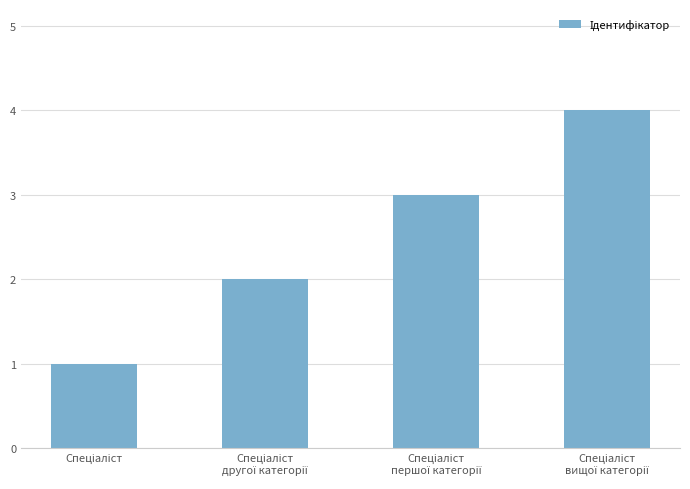

What is the difference between the maximum and minimum values?

3